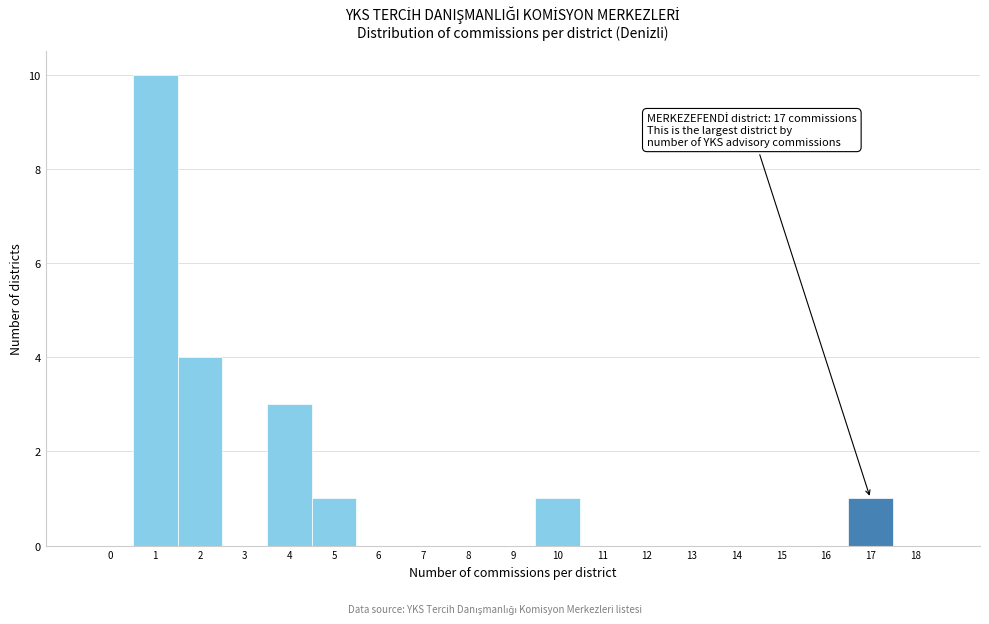

Over which range of the x-axis is the bar tallest?

0.5 to 1.5